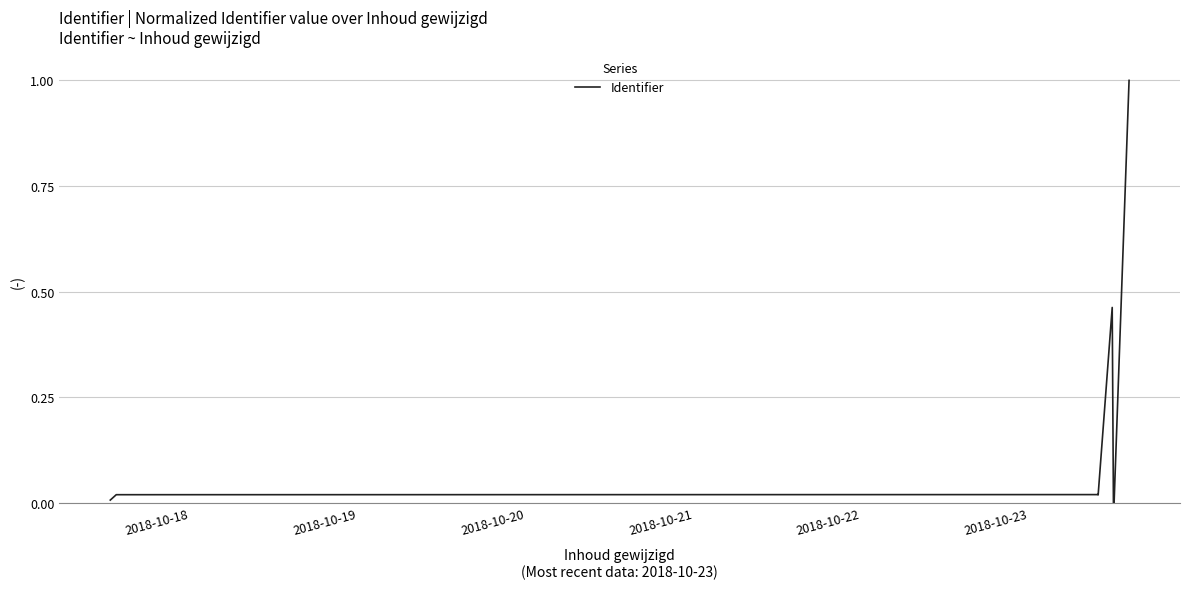

Reading left to right, transcribe all the data shown in this chart.

0.0	0.0	0.0	0.0	0.0	0.0	0.0	0.5	0.0	0.0	1.0